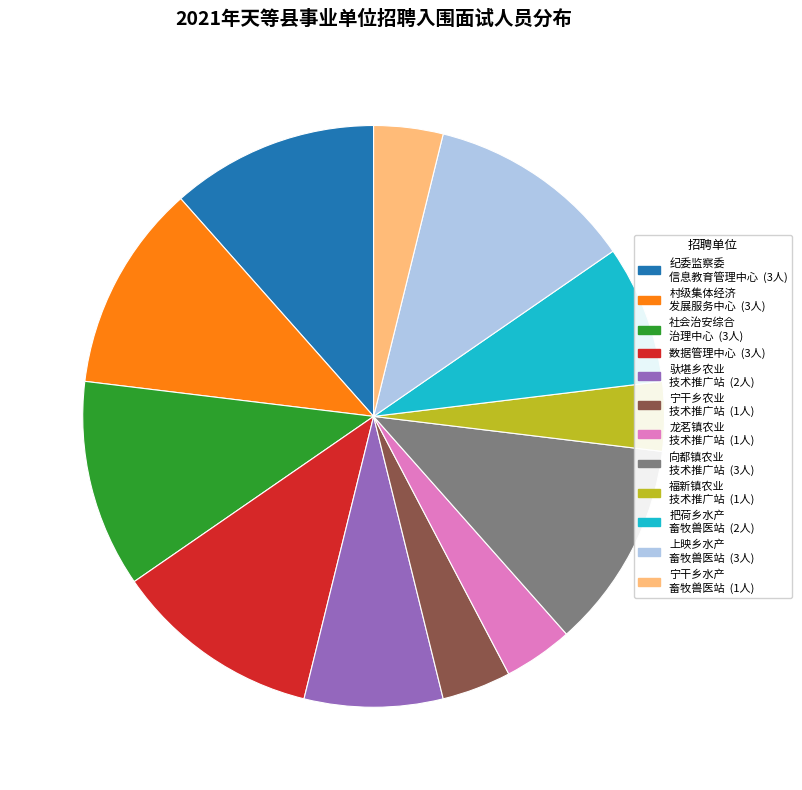

Does any single category account for the majority?

No